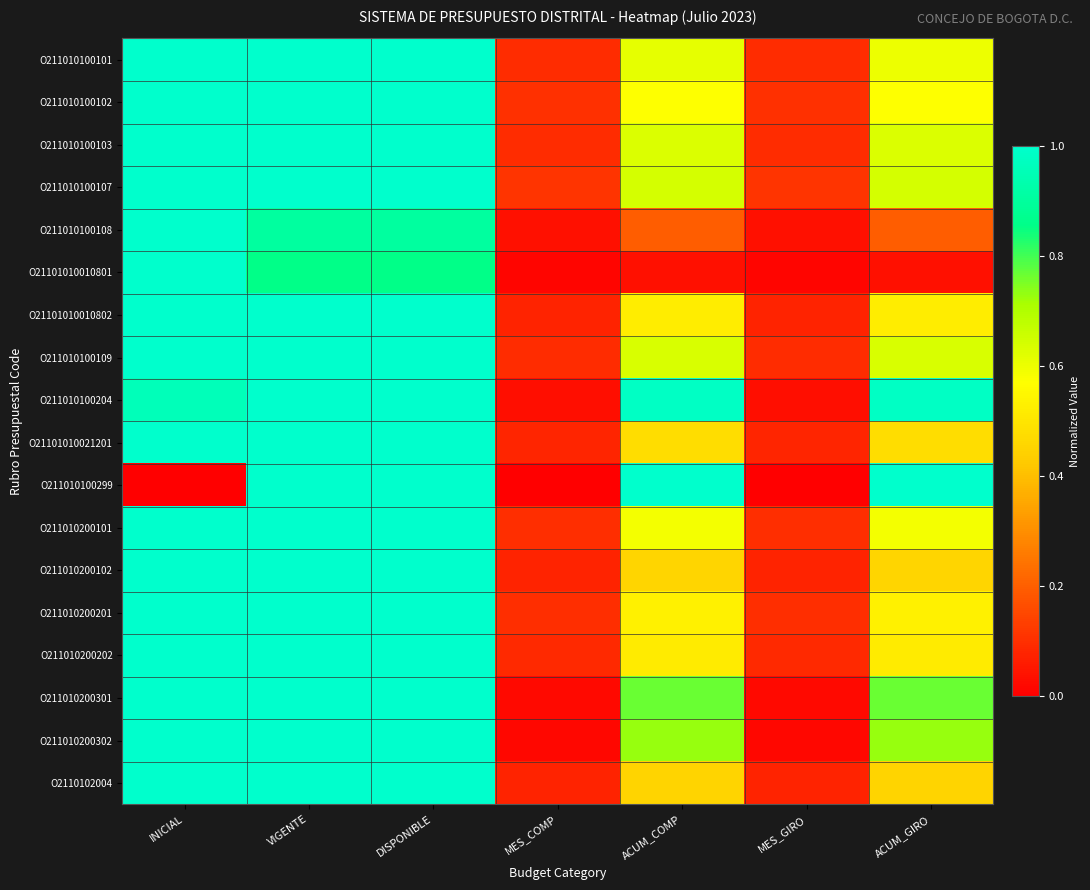

What is the total value across all series at MES_COMP?

1.2